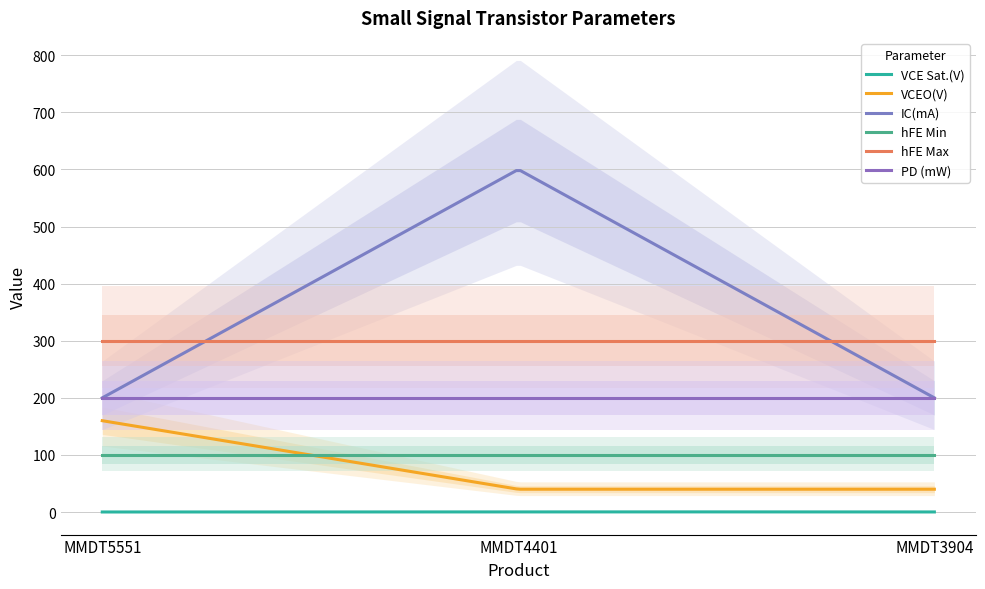

Which series has the largest range (max minus min)?

IC(mA)